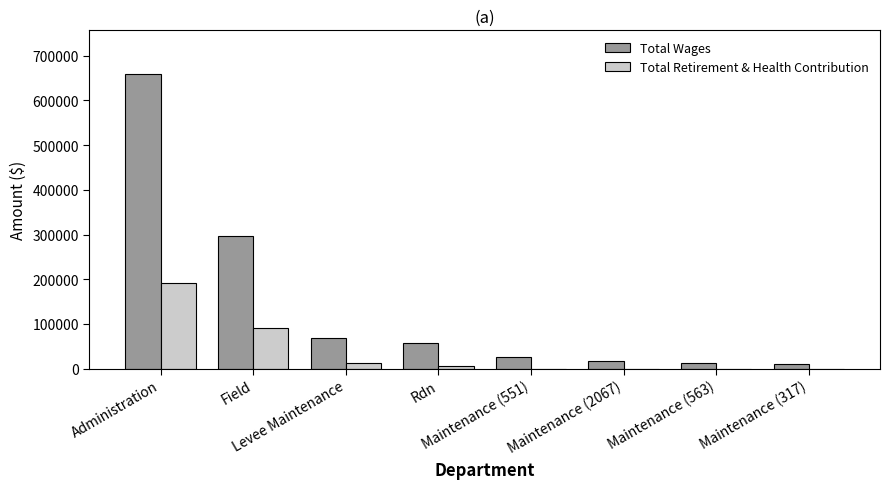

What is the sum of the Total Retirement & Health Contribution values at Maintenance (317) and Administration?

192271